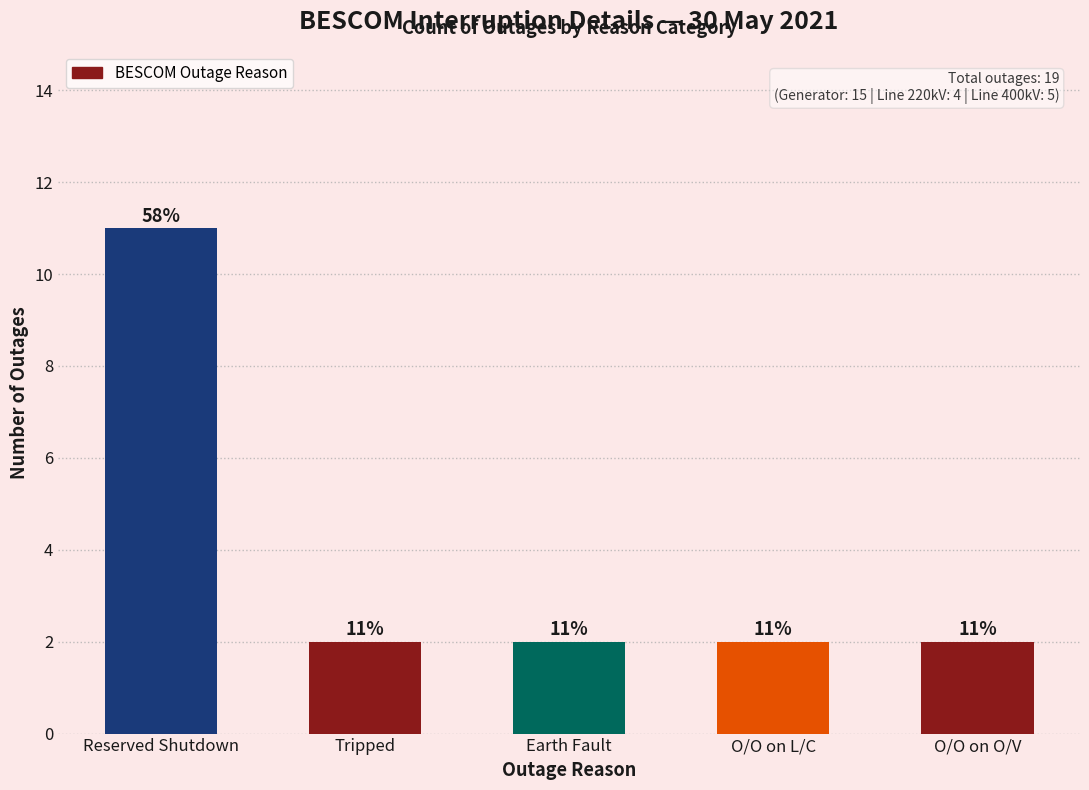

How many distinct data groups are displayed?

1